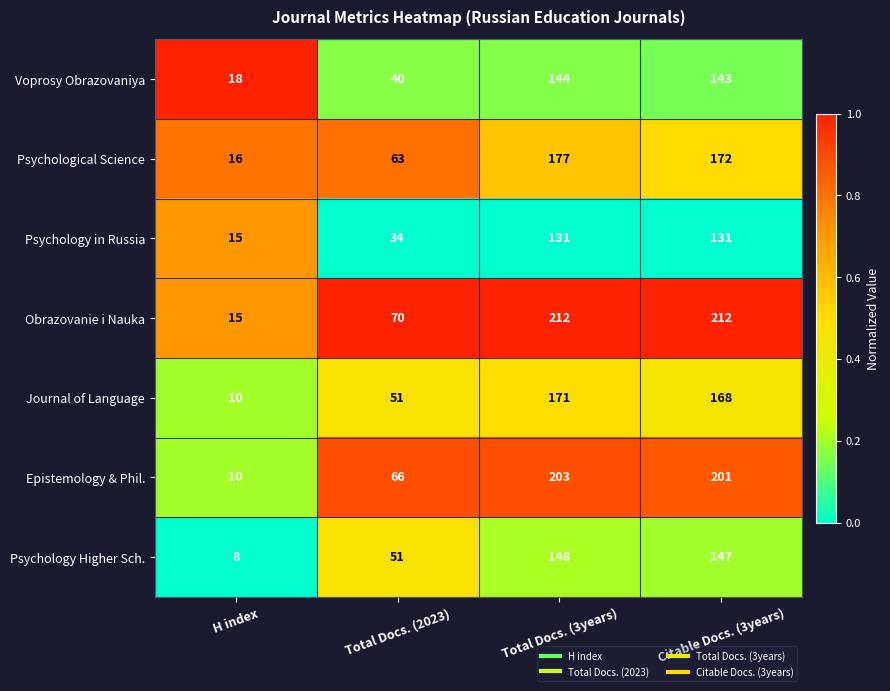

What is the difference between the highest and lowest values at Citable Docs. (3years)?

81